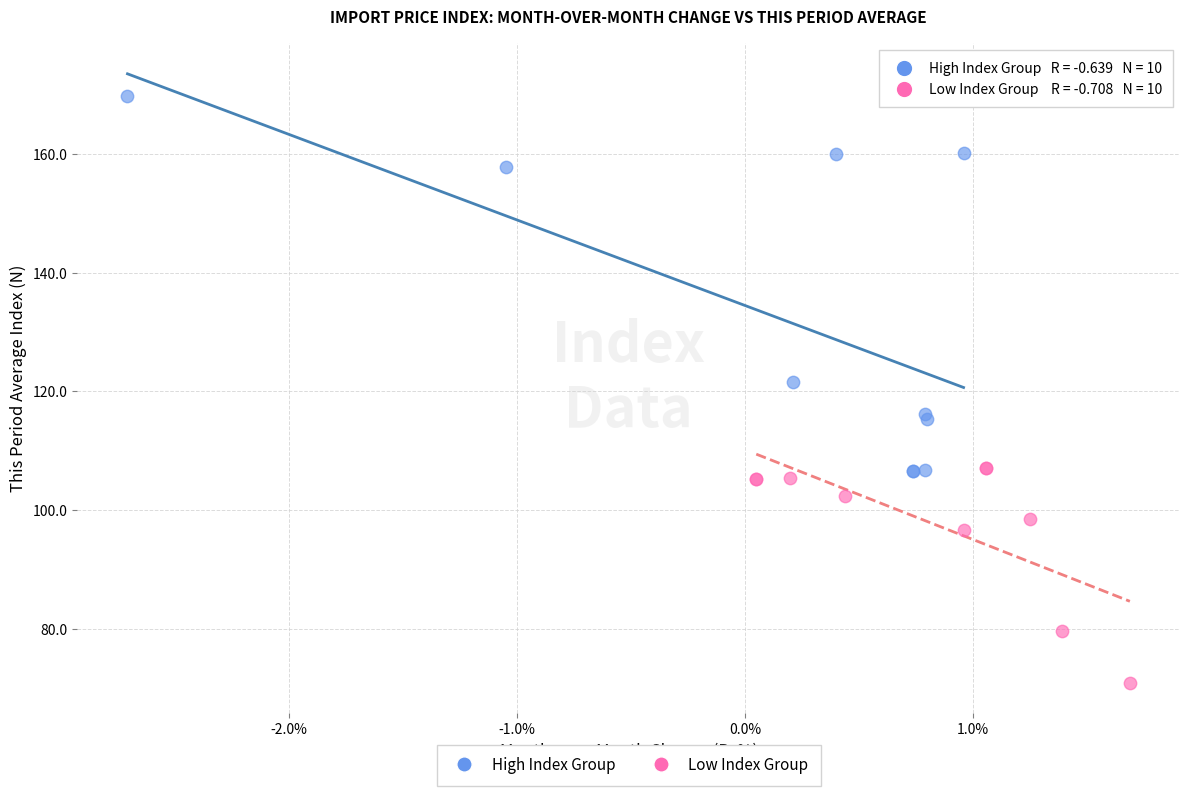

Which series contains the highest Y value?

High Index Group